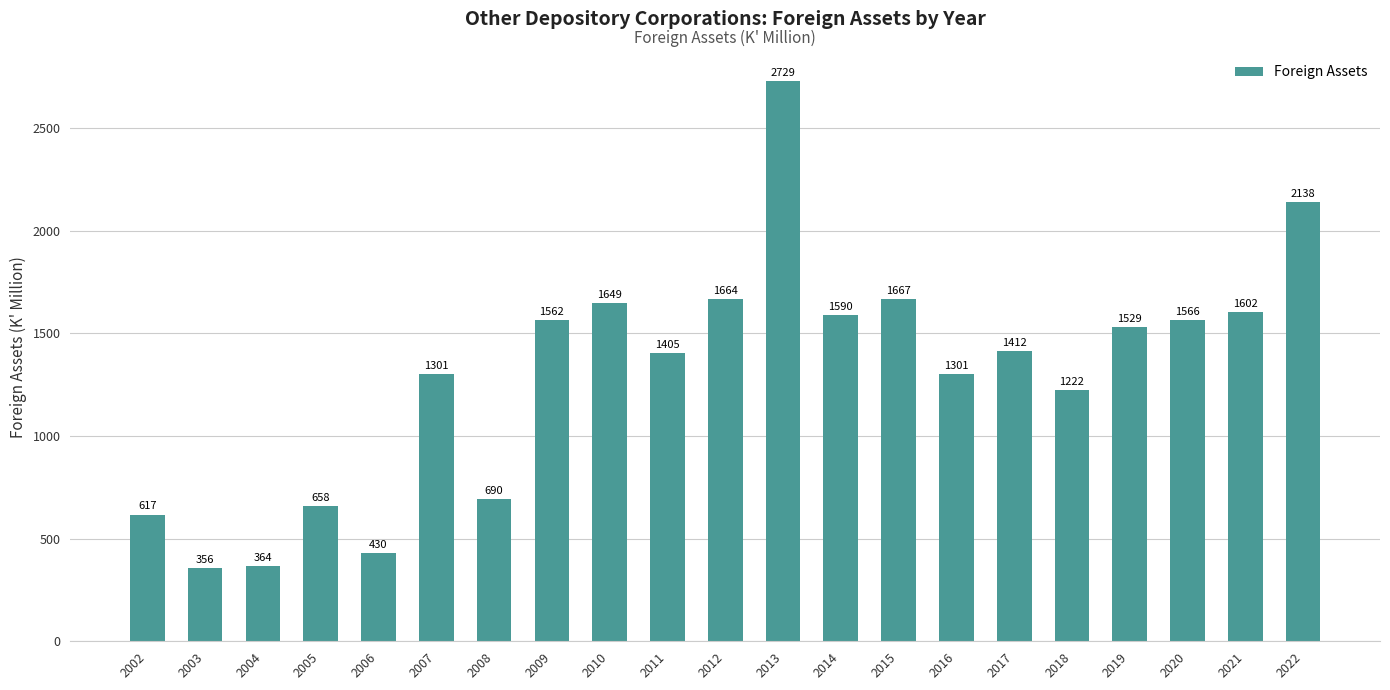

What is the sum of the values at 2016 and 2020?

2866.7